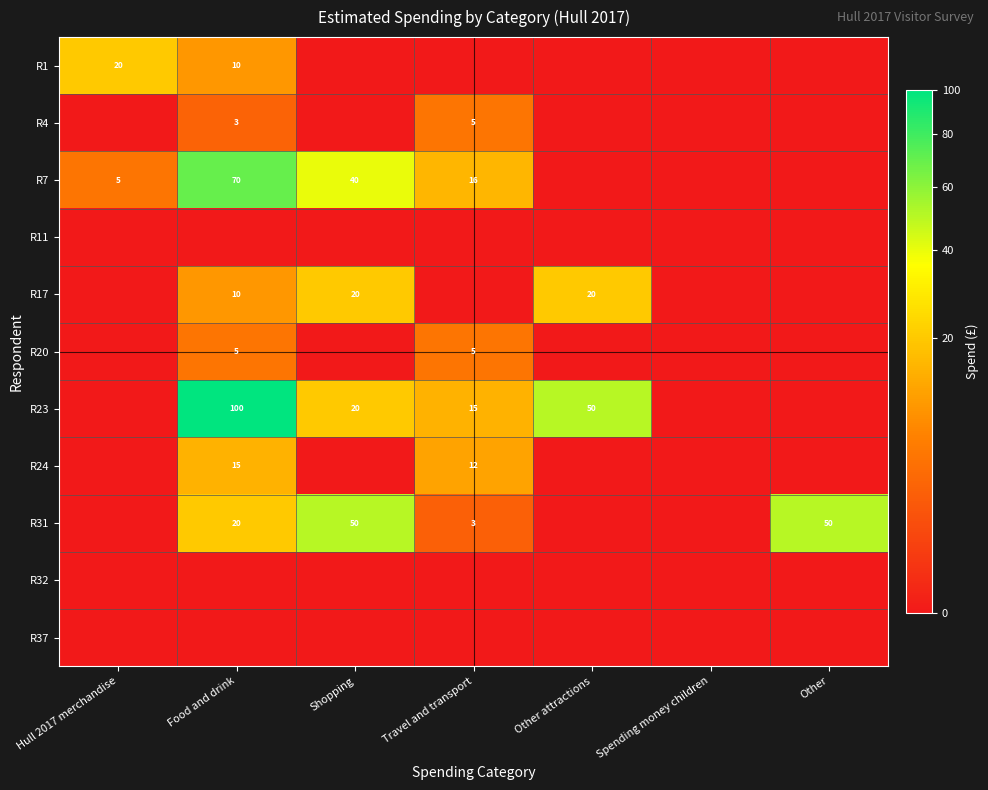

The value of R31 at Other is 50. True or false?

True